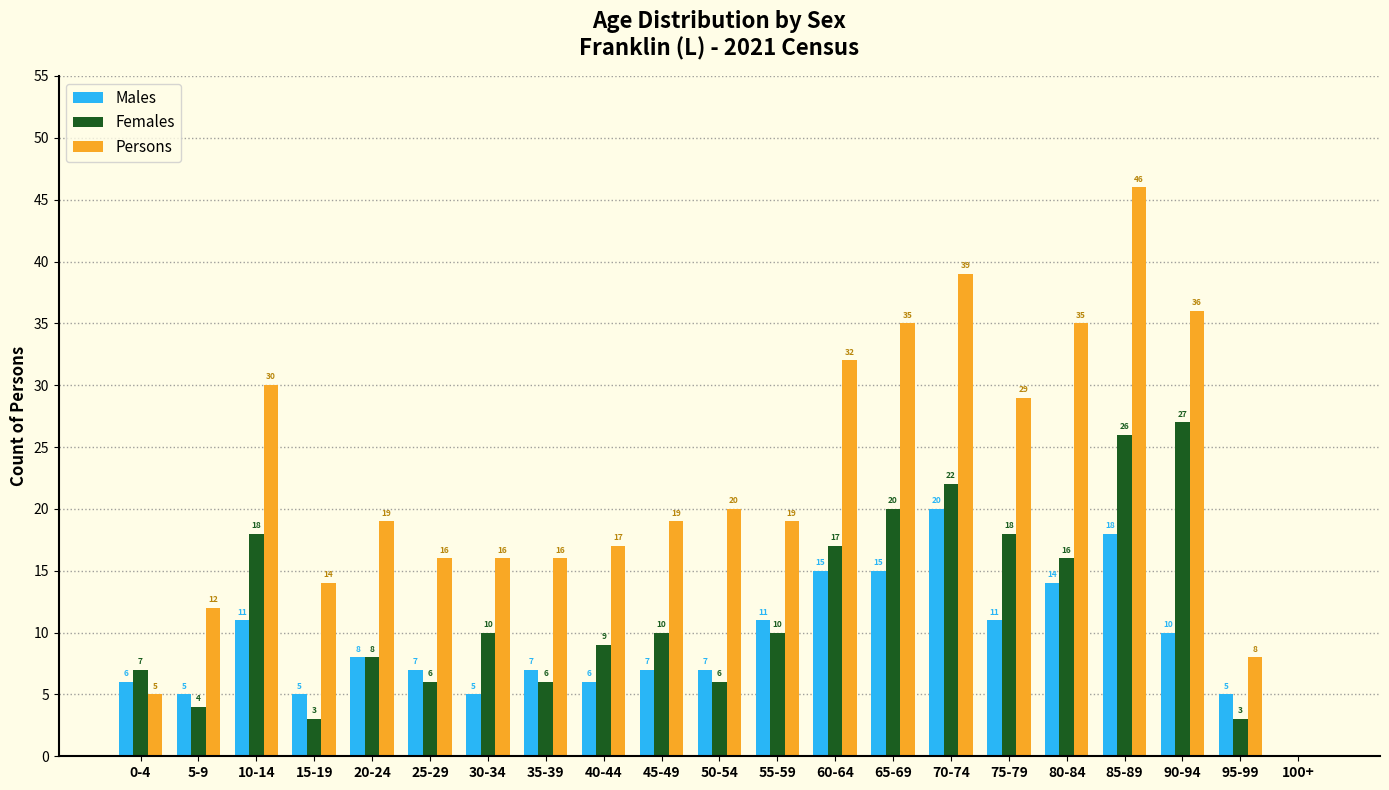

Reading left to right, what are all the values shown in this chart?

Males: 0-4=6	5-9=5	10-14=11	15-19=5	20-24=8	25-29=7	30-34=5	35-39=7	40-44=6	45-49=7	50-54=7	55-59=11	60-64=15	65-69=15	70-74=20	75-79=11	80-84=14	85-89=18	90-94=10	95-99=5	100+=0
Females: 0-4=7	5-9=4	10-14=18	15-19=3	20-24=8	25-29=6	30-34=10	35-39=6	40-44=9	45-49=10	50-54=6	55-59=10	60-64=17	65-69=20	70-74=22	75-79=18	80-84=16	85-89=26	90-94=27	95-99=3	100+=0
Persons: 0-4=5	5-9=12	10-14=30	15-19=14	20-24=19	25-29=16	30-34=16	35-39=16	40-44=17	45-49=19	50-54=20	55-59=19	60-64=32	65-69=35	70-74=39	75-79=29	80-84=35	85-89=46	90-94=36	95-99=8	100+=0